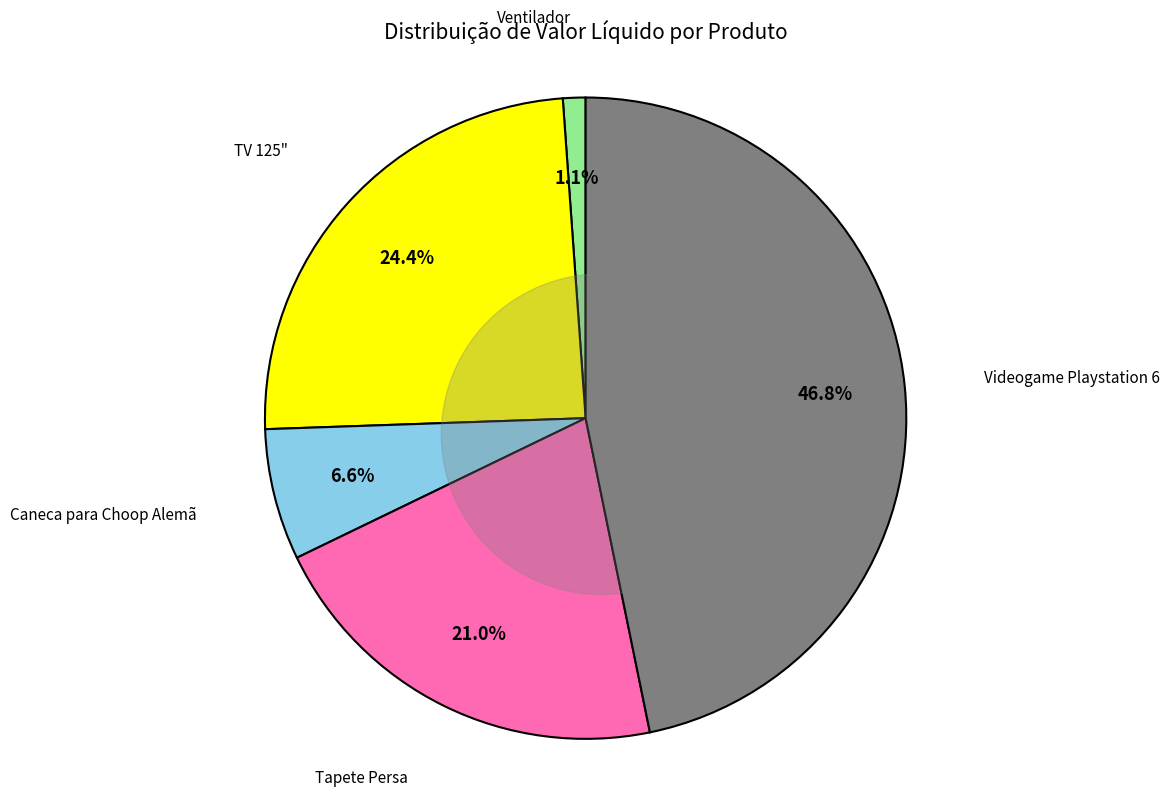

Does Videogame Playstation 6 represent more than half of the total?

No